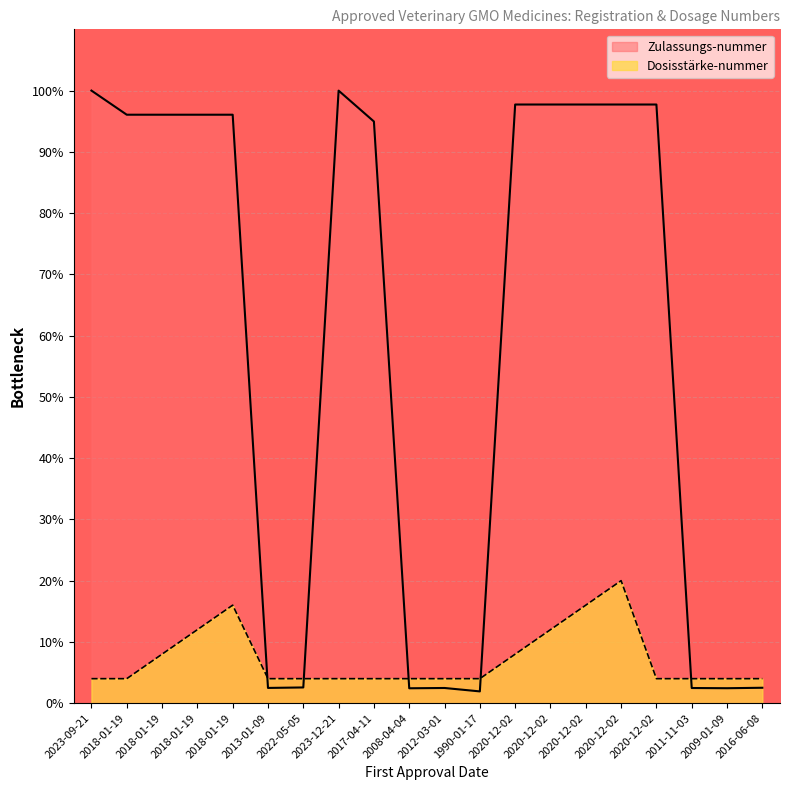

What is the lowest value of the Dosisstärke-nummer series?

4.0